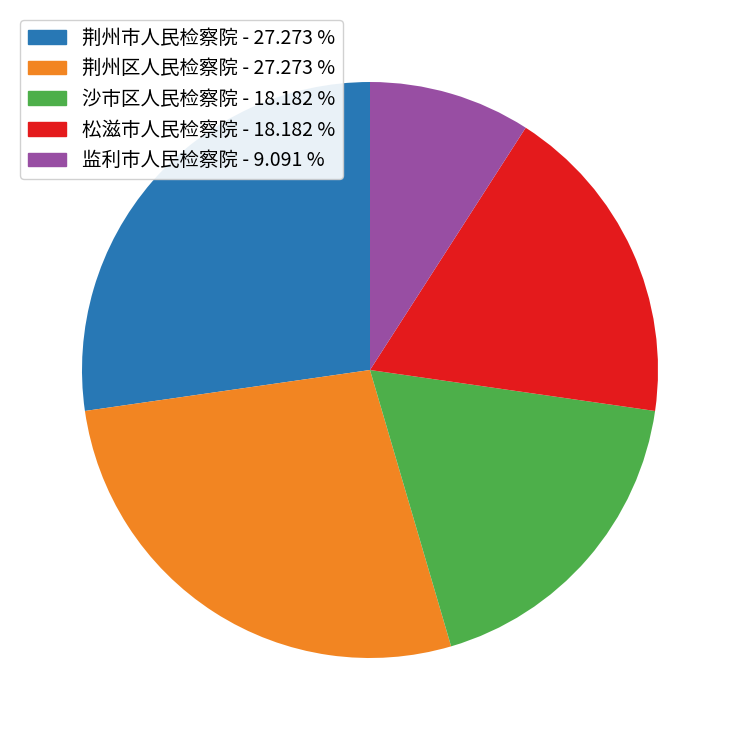

Between 监利市人民检察院 - 9.091 % and 荆州市人民检察院 - 27.273 %, which is larger?

荆州市人民检察院 - 27.273 %